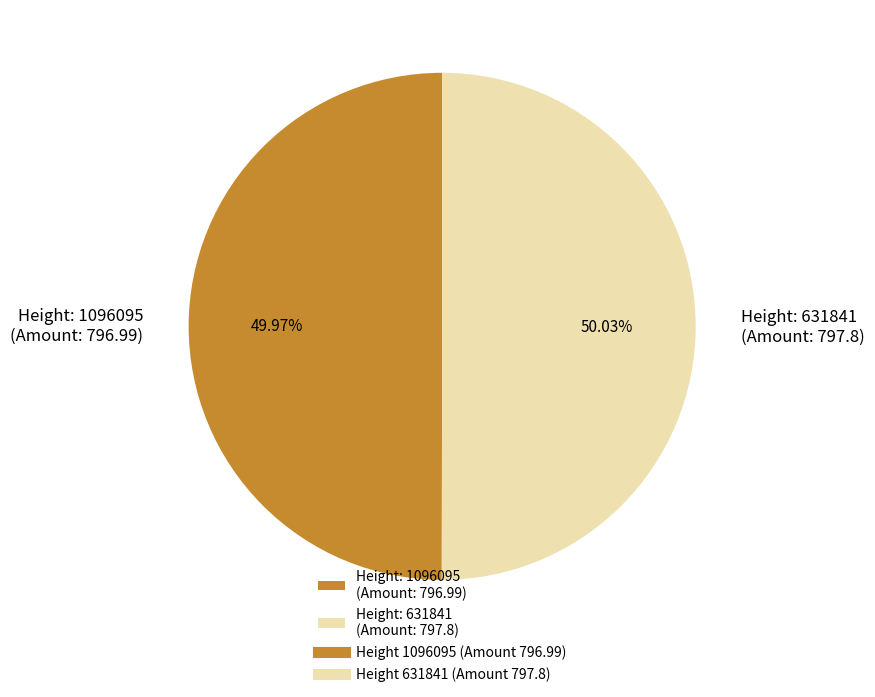

Do Height: 1096095 (Amount: 796.99) and Height: 631841 (Amount: 797.8) together represent more than half of the pie?

Yes